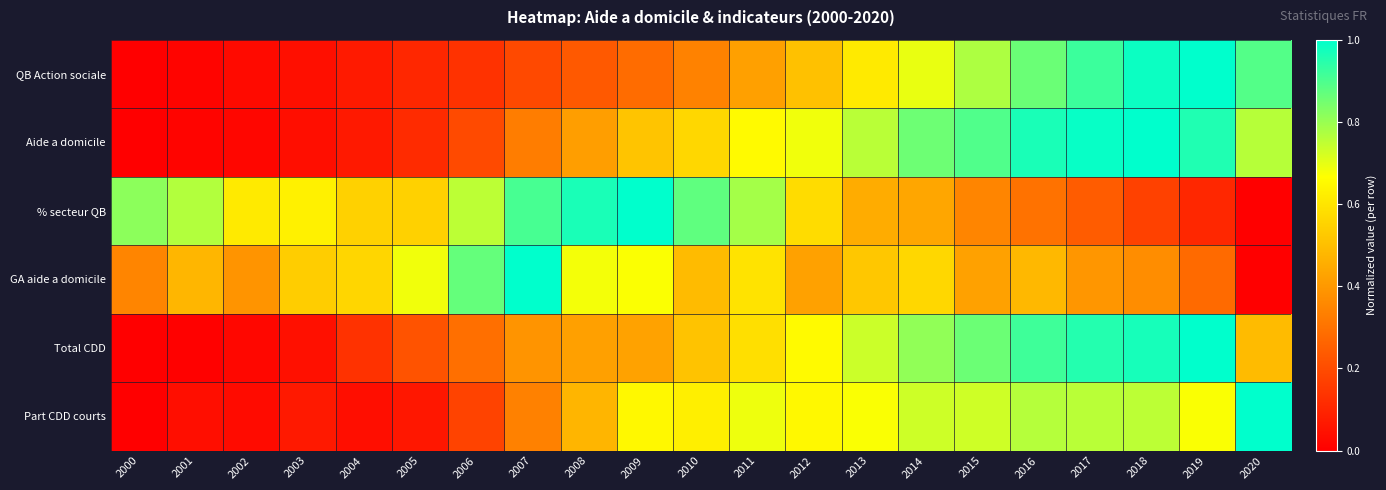

Reading right to left, list all the values displayed in this chart.

QB Action sociale: 2020=0.9	2019=1.0	2018=1.0	2017=0.9	2016=0.9	2015=0.8	2014=0.7	2013=0.6	2012=0.5	2011=0.4	2010=0.3	2009=0.3	2008=0.2	2007=0.2	2006=0.1	2005=0.1	2004=0.1	2003=0.0	2002=0.0	2001=0.0	2000=0.0
Aide a domicile: 2020=0.8	2019=1.0	2018=1.0	2017=1.0	2016=1.0	2015=0.9	2014=0.9	2013=0.8	2012=0.7	2011=0.7	2010=0.6	2009=0.5	2008=0.4	2007=0.3	2006=0.2	2005=0.1	2004=0.1	2003=0.0	2002=0.0	2001=0.0	2000=0.0
% secteur QB: 2020=0.0	2019=0.1	2018=0.2	2017=0.2	2016=0.3	2015=0.3	2014=0.4	2013=0.5	2012=0.6	2011=0.8	2010=0.9	2009=1.0	2008=1.0	2007=0.9	2006=0.8	2005=0.5	2004=0.5	2003=0.6	2002=0.6	2001=0.8	2000=0.8
GA aide a domicile: 2020=0.0	2019=0.3	2018=0.4	2017=0.4	2016=0.5	2015=0.4	2014=0.6	2013=0.5	2012=0.4	2011=0.6	2010=0.5	2009=0.7	2008=0.7	2007=1.0	2006=0.9	2005=0.7	2004=0.6	2003=0.5	2002=0.4	2001=0.5	2000=0.4
Total CDD: 2020=0.5	2019=1.0	2018=1.0	2017=1.0	2016=0.9	2015=0.9	2014=0.8	2013=0.7	2012=0.7	2011=0.6	2010=0.5	2009=0.4	2008=0.4	2007=0.4	2006=0.3	2005=0.2	2004=0.1	2003=0.0	2002=0.0	2001=0.0	2000=0.0
Part CDD courts: 2020=1.0	2019=0.7	2018=0.8	2017=0.8	2016=0.8	2015=0.7	2014=0.7	2013=0.7	2012=0.7	2011=0.7	2010=0.6	2009=0.6	2008=0.5	2007=0.3	2006=0.2	2005=0.1	2004=0.0	2003=0.1	2002=0.0	2001=0.0	2000=0.0